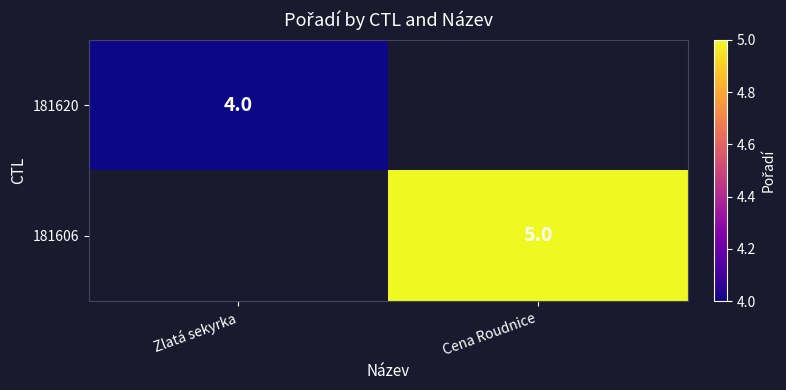

The value of 181606 at Cena Roudnice is 8. True or false?

False